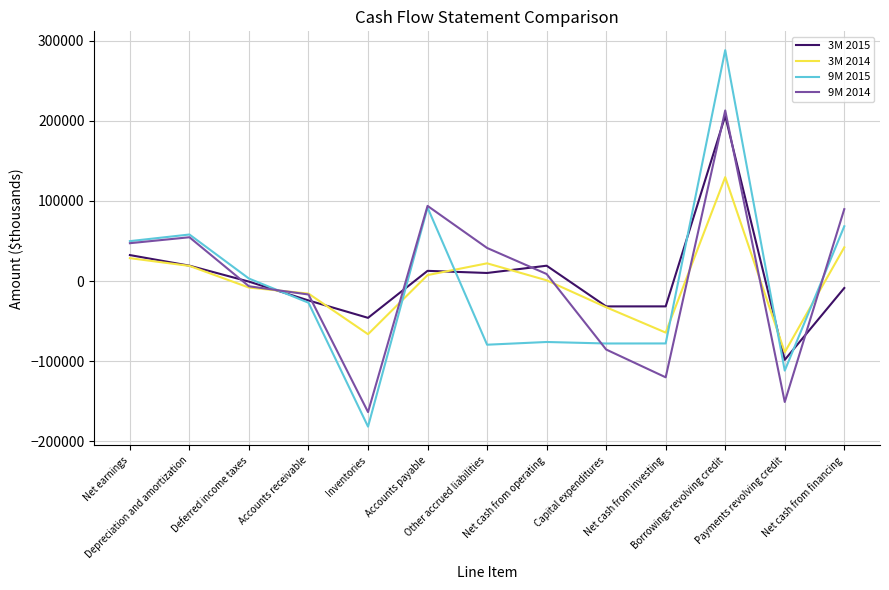

What is the maximum value shown in the chart?

288177